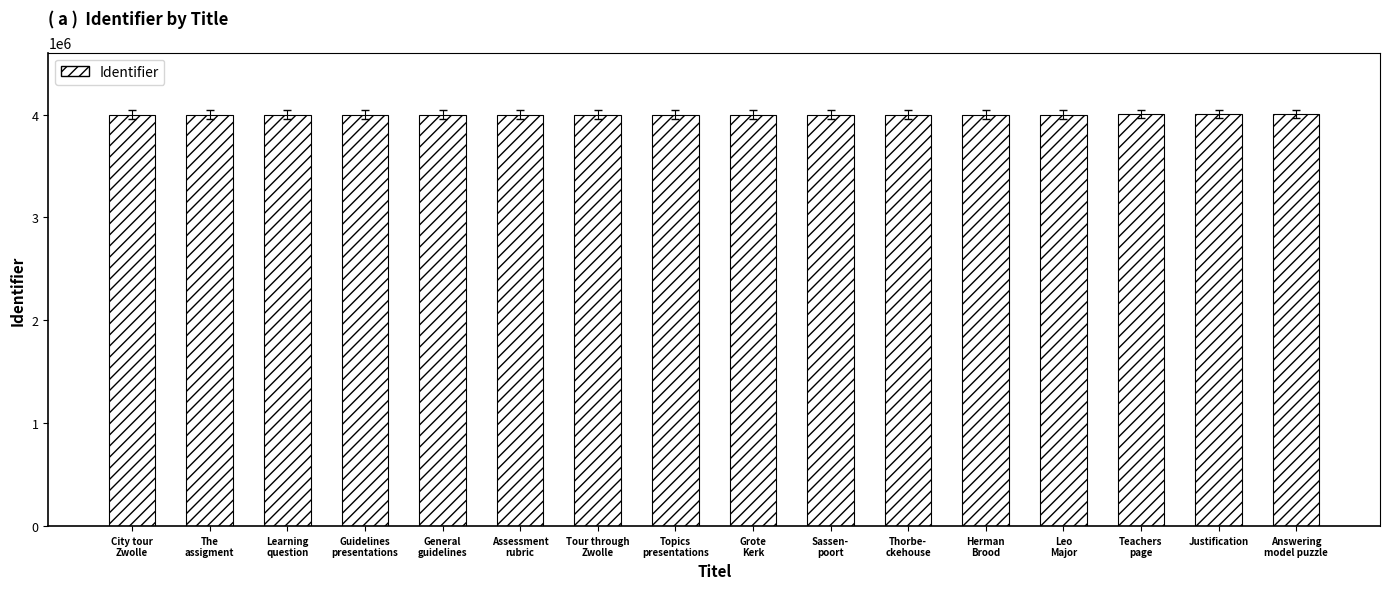

What is the average value?

4000997